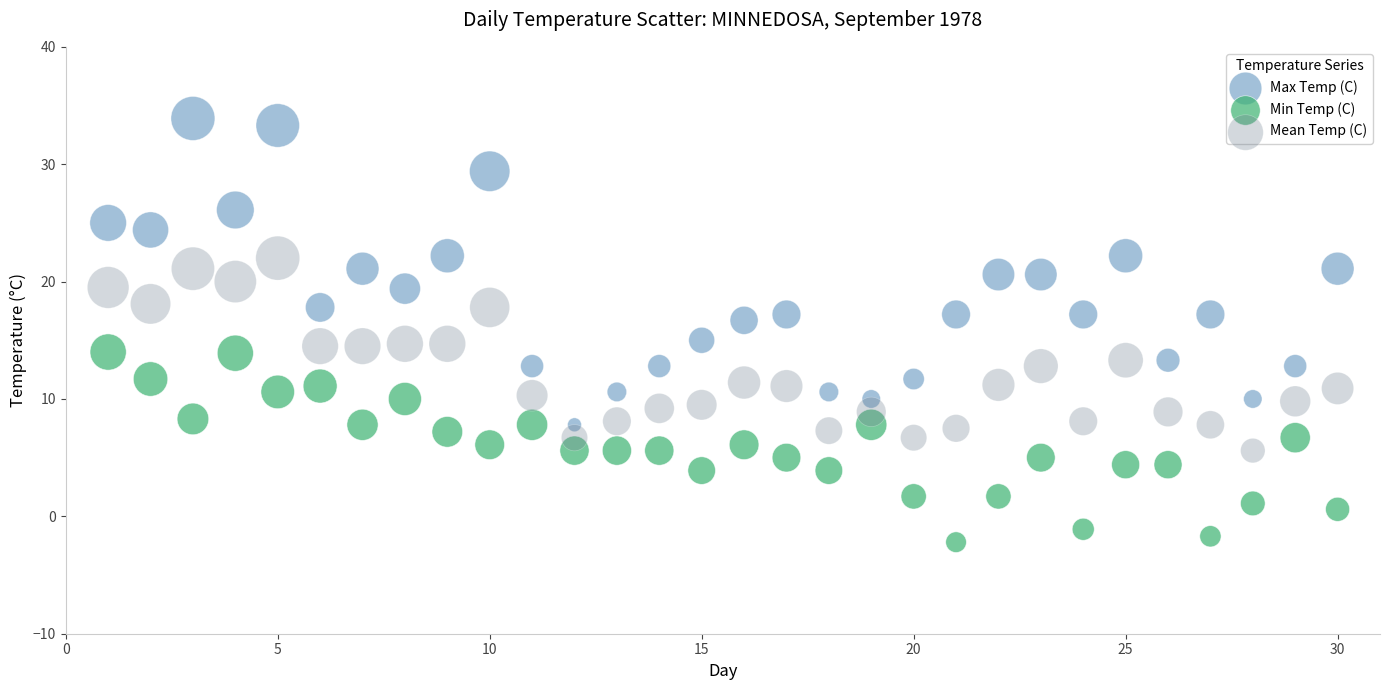

Which series contains the lowest Y value?

Min Temp (C)